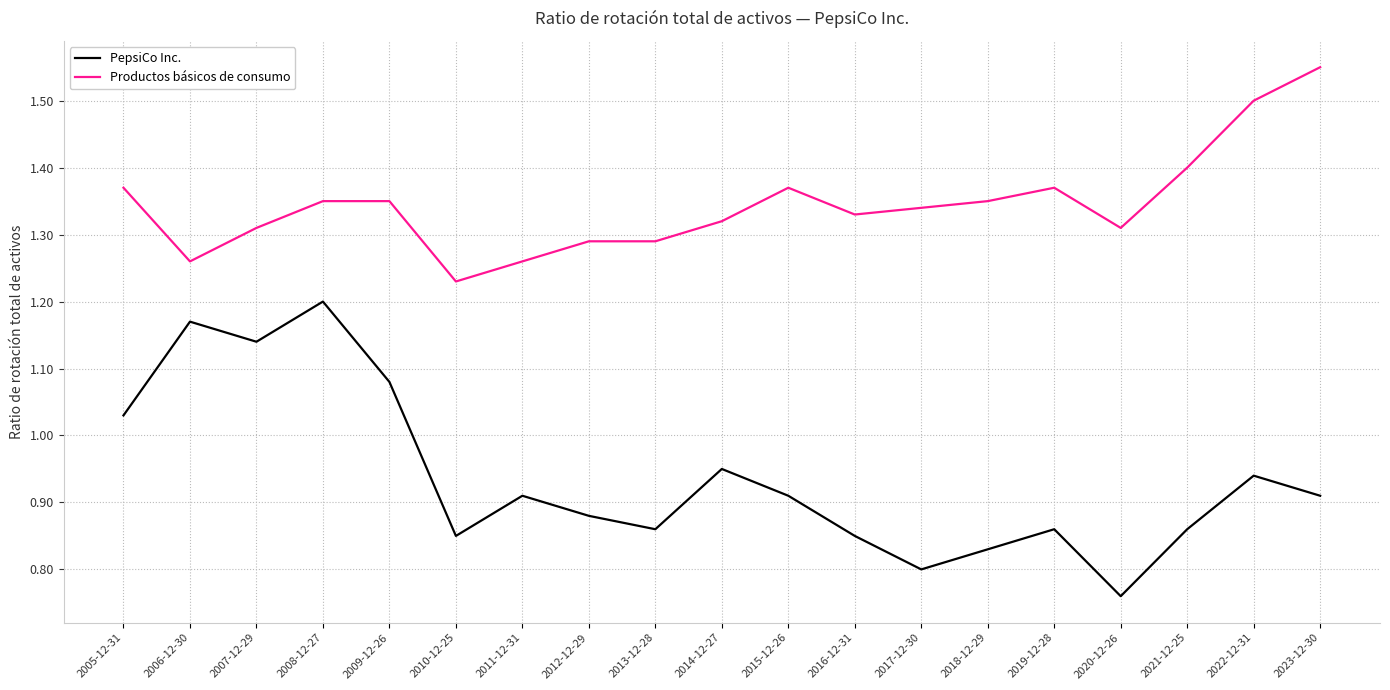

How many Productos básicos de consumo values are between 1 and 2?

19